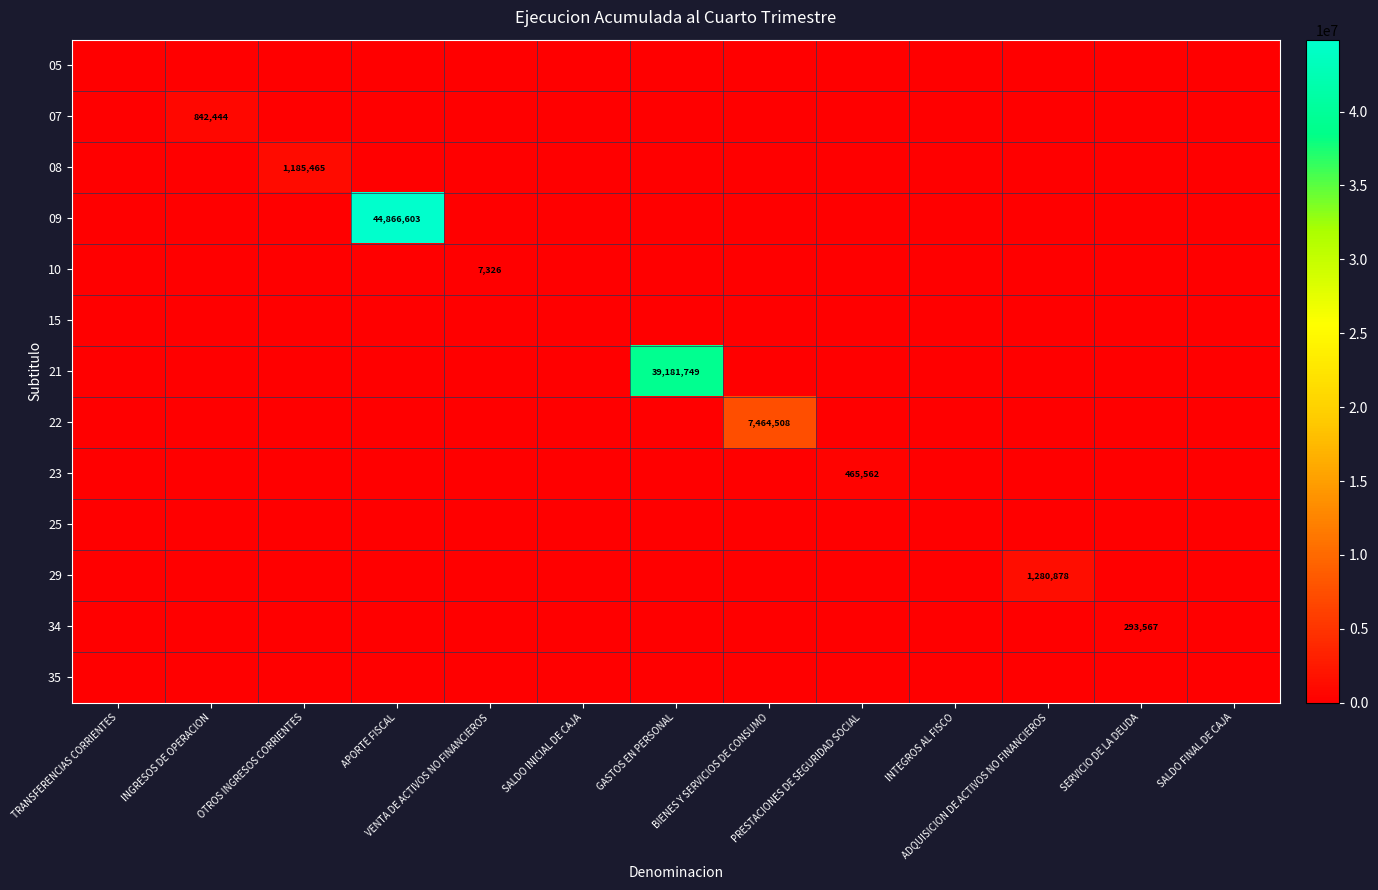

Which series has the largest total across all categories?

09